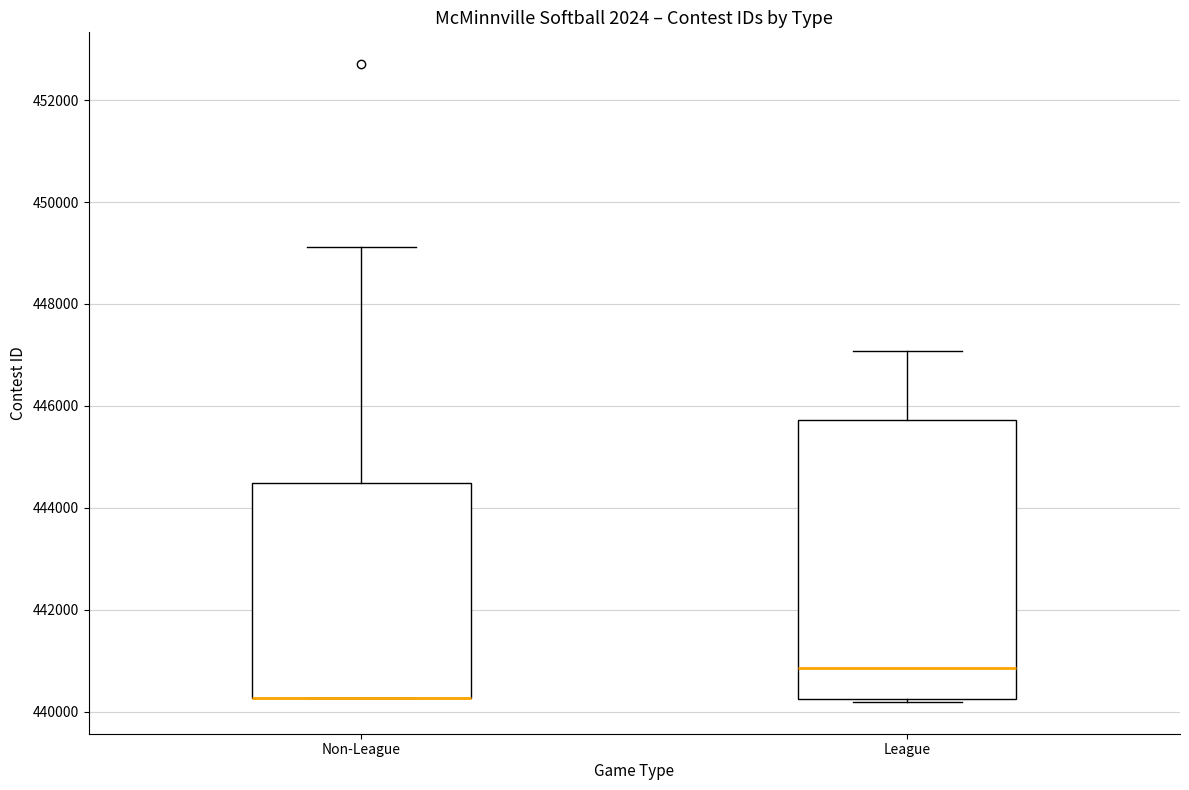

Reading left to right, read every box against the y-axis: the position of its median line, the range the box covers, and the ends of its whiskers. The values are not printed on the chart, so give them approximately, as read against the axis.

Non-League: median 440200 (drawn on the box's lower edge), box 440200 to 444400, whiskers 440200 to 449200
League: median 440800, box 440200 to 445800, whiskers 440200 (just below the box's lower edge) to 447000